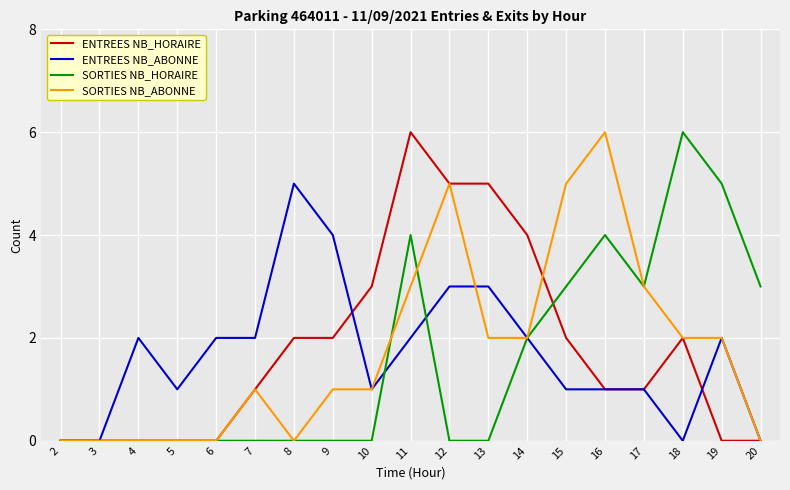

How many categories are shown in the chart?

19